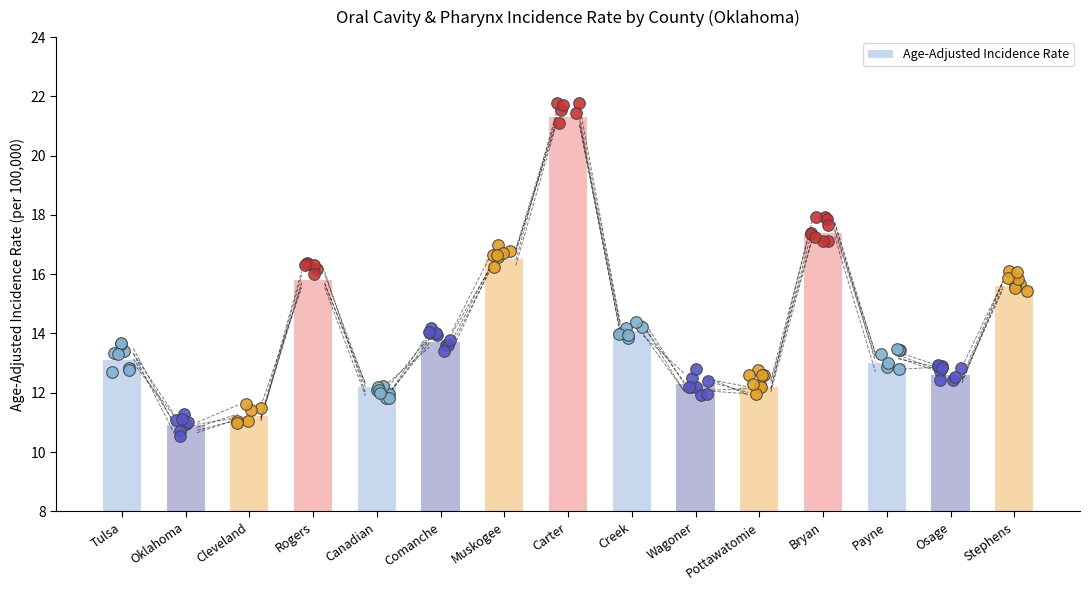

Between Canadian and Rogers, which is larger?

Rogers